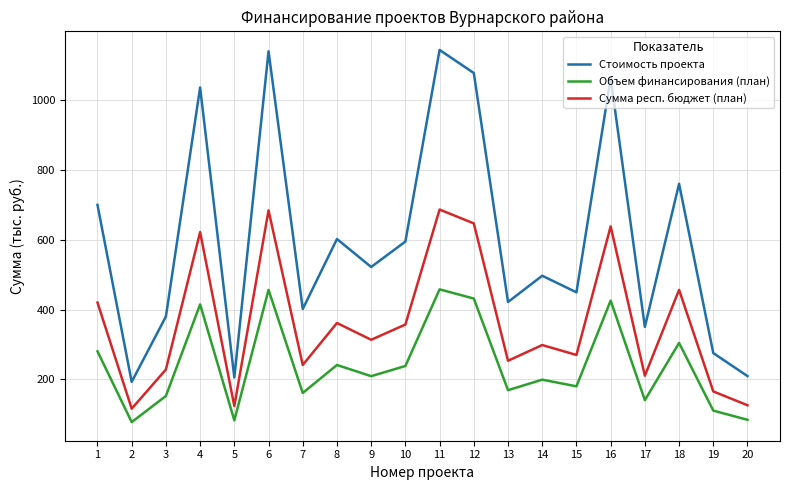

What are all the series names shown in the legend?

Стоимость проекта, Объем финансирования (план), Сумма респ. бюджет (план)